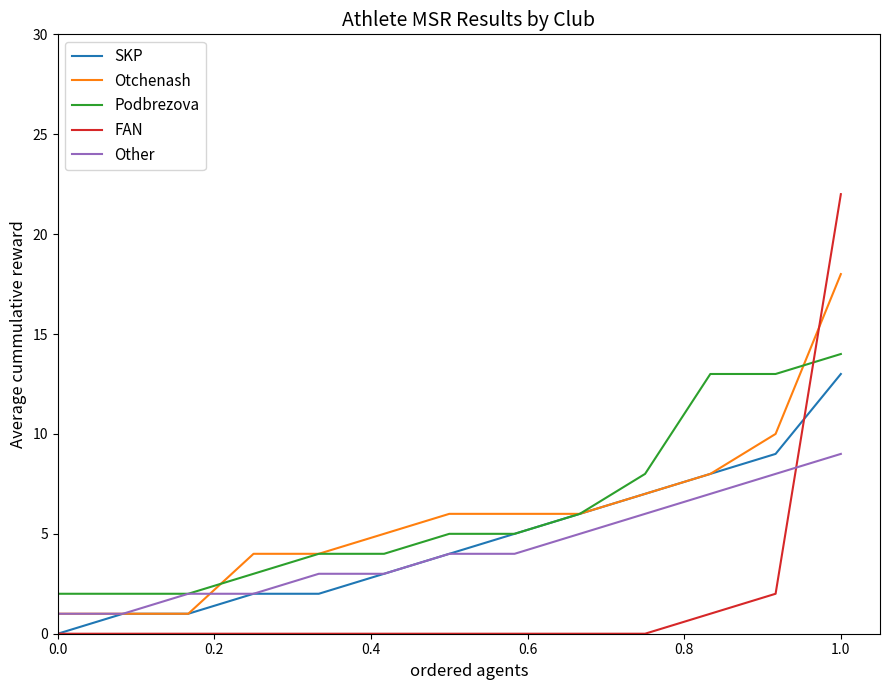

Which series has the largest range (max minus min)?

FAN